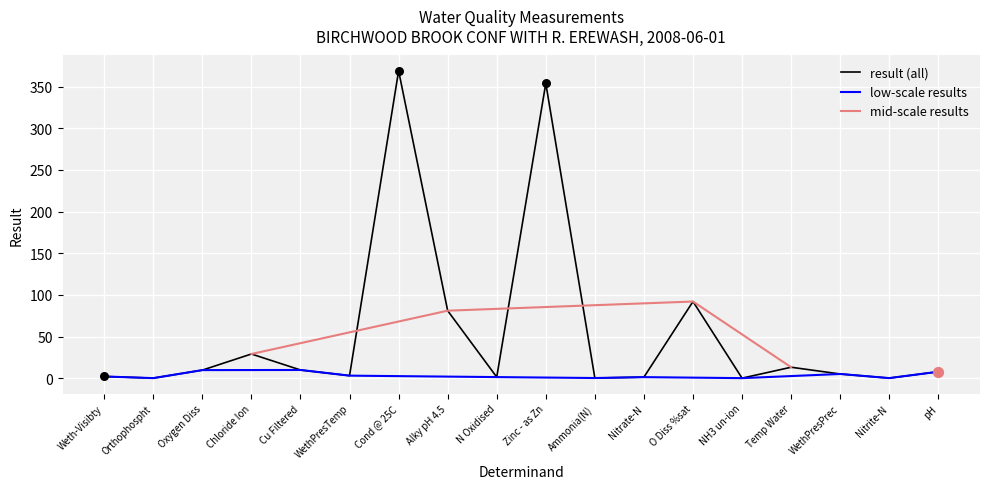

Which has a higher value, Ammonia(N) or WethPresPrec?

WethPresPrec